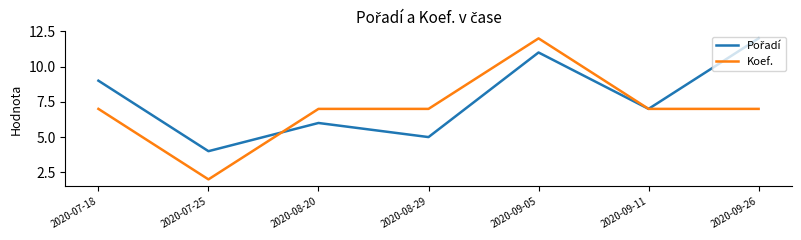

Which series has the widest spread of values?

Koef.